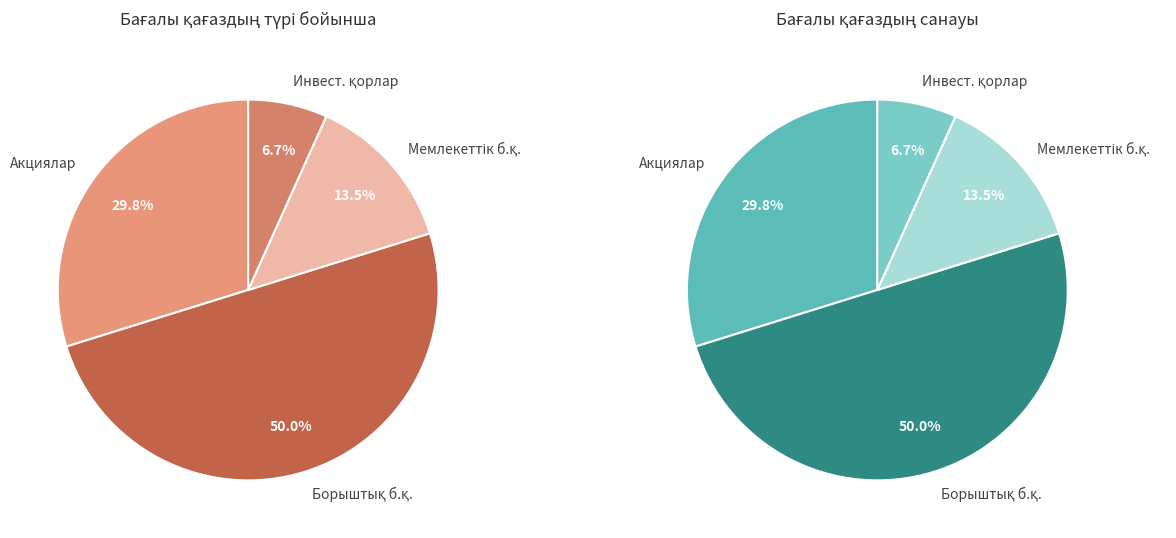

How many segments does this pie chart have?

4